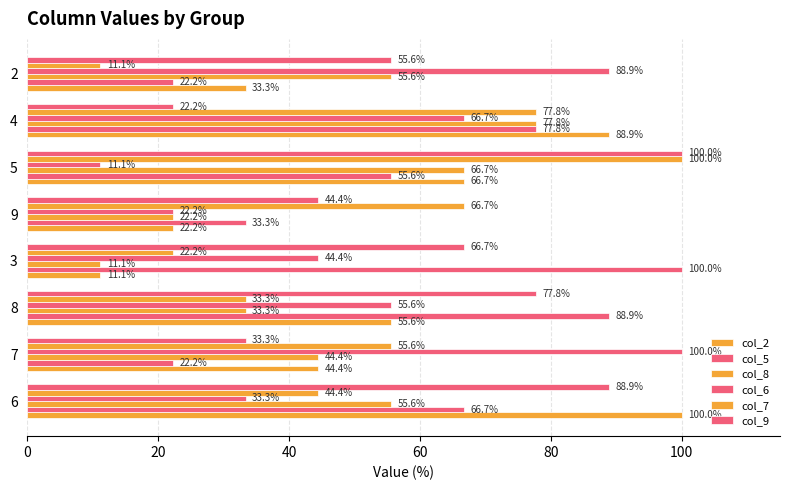

Reading right to left, list all the values displayed in this chart.

col_2: 33.3	88.9	66.7	22.2	11.1	55.6	44.4	100.0
col_5: 22.2	77.8	55.6	33.3	100.0	88.9	22.2	66.7
col_8: 55.6	77.8	66.7	22.2	11.1	33.3	44.4	55.6
col_6: 88.9	66.7	11.1	22.2	44.4	55.6	100.0	33.3
col_7: 11.1	77.8	100.0	66.7	22.2	33.3	55.6	44.4
col_9: 55.6	22.2	100.0	44.4	66.7	77.8	33.3	88.9